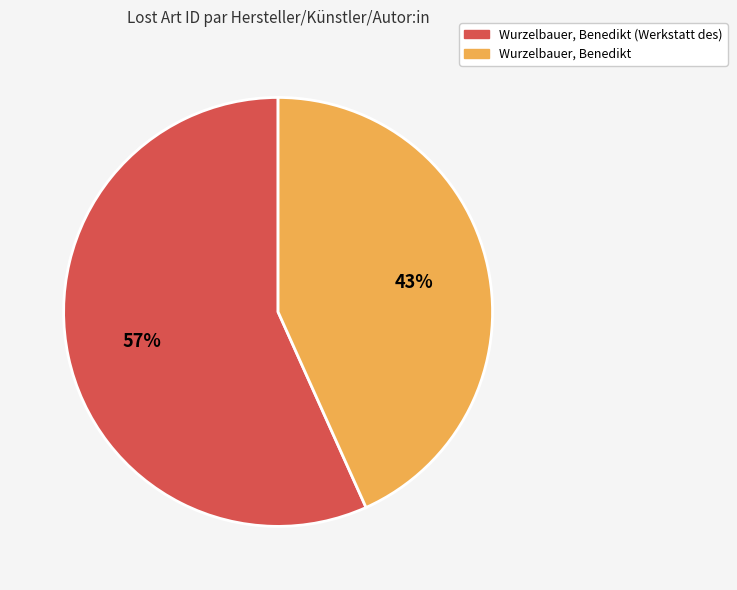

Combined, do Wurzelbauer, Benedikt and Wurzelbauer, Benedikt (Werkstatt des) account for over 50%?

Yes